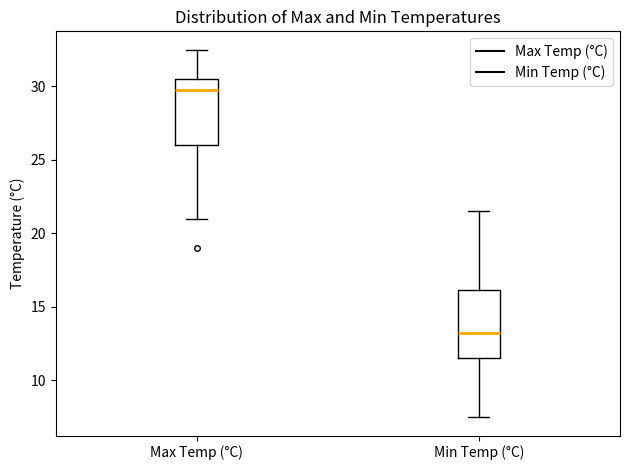

Reading left to right, read every box against the y-axis: the position of its median line, the range the box covers, and the ends of its whiskers. The values are not printed on the chart, so give them approximately, as read against the axis.

Max Temp (°C): median 30.0, box 26.0 to 30.5, whiskers 21.0 to 32.5
Min Temp (°C): median 13.5, box 11.5 to 16.0, whiskers 7.5 to 21.5